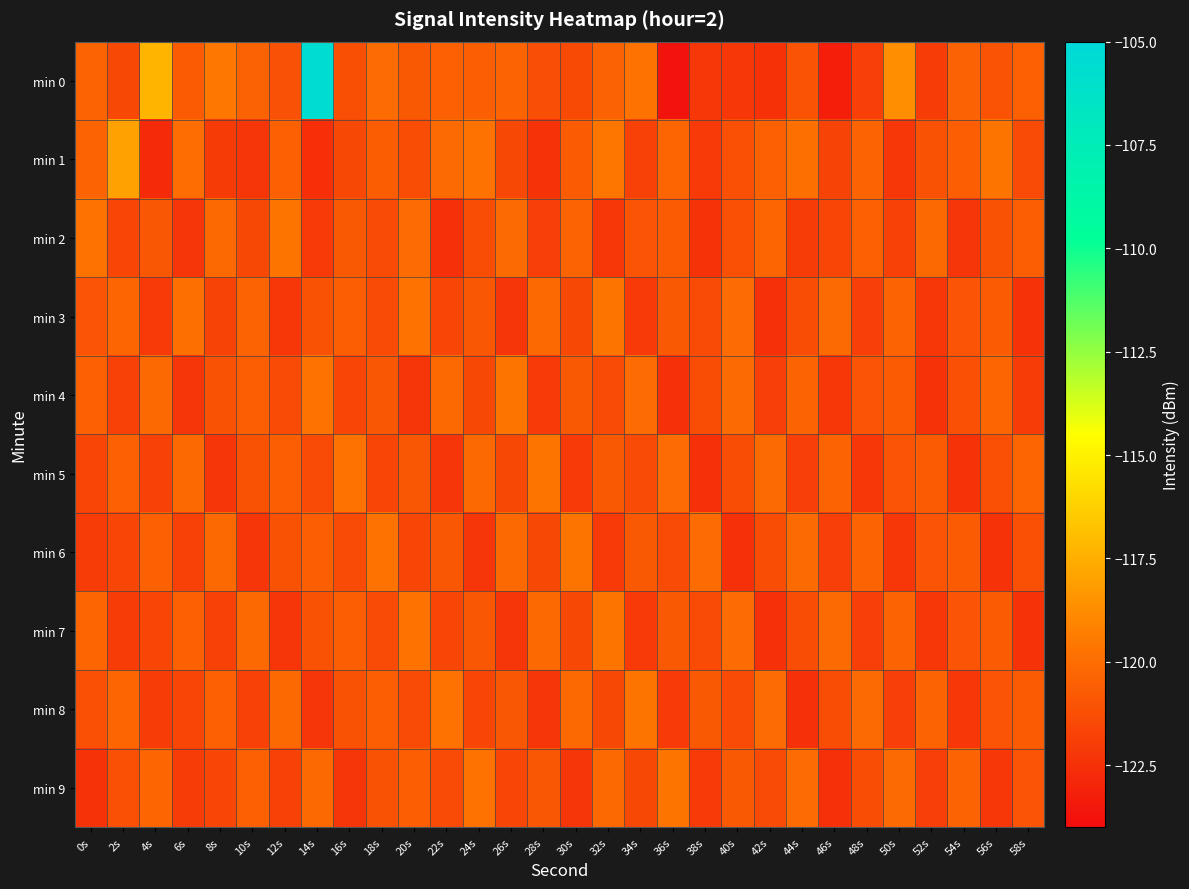

Reading left to right, what are all the values shown in this chart?

min 0: 0s=-120.4	2s=-121.5	4s=-117.3	6s=-120.7	8s=-119.6	10s=-120.4	12s=-121.1	14s=-105.6	16s=-121.2	18s=-120.0	20s=-120.8	22s=-120.5	24s=-120.6	26s=-120.4	28s=-121.3	30s=-121.4	32s=-120.5	34s=-119.8	36s=-123.7	38s=-122.2	40s=-122.2	42s=-122.5	44s=-121.1	46s=-123.3	48s=-121.9	50s=-118.6	52s=-122.0	54s=-120.5	56s=-121.0	58s=-120.5
min 1: 0s=-120.4	2s=-118.0	4s=-122.8	6s=-120.0	8s=-122.1	10s=-122.3	12s=-120.5	14s=-122.5	16s=-121.5	18s=-120.6	20s=-121.3	22s=-120.1	24s=-119.8	26s=-121.5	28s=-122.4	30s=-120.7	32s=-119.6	34s=-121.8	36s=-120.3	38s=-122.1	40s=-121.2	42s=-120.5	44s=-119.9	46s=-121.7	48s=-120.4	50s=-122.2	52s=-121.1	54s=-120.6	56s=-119.7	58s=-121.4
min 2: 0s=-119.8	2s=-121.6	4s=-120.9	6s=-122.3	8s=-120.2	10s=-121.5	12s=-119.7	14s=-122.1	16s=-120.8	18s=-121.4	20s=-120.0	22s=-122.5	24s=-121.3	26s=-120.1	28s=-121.9	30s=-120.4	32s=-122.2	34s=-121.0	36s=-120.7	38s=-122.4	40s=-121.2	42s=-120.3	44s=-122.0	46s=-121.6	48s=-120.5	50s=-121.8	52s=-120.2	54s=-122.3	56s=-121.1	58s=-120.6
min 3: 0s=-121.0	2s=-120.3	4s=-122.1	6s=-119.9	8s=-121.7	10s=-120.4	12s=-122.2	14s=-121.1	16s=-120.6	18s=-121.4	20s=-119.8	22s=-121.6	24s=-120.9	26s=-122.3	28s=-120.2	30s=-121.5	32s=-119.7	34s=-122.1	36s=-120.8	38s=-121.4	40s=-120.0	42s=-122.5	44s=-121.3	46s=-120.1	48s=-121.9	50s=-120.4	52s=-122.2	54s=-121.0	56s=-120.7	58s=-122.4
min 4: 0s=-120.5	2s=-121.8	4s=-120.2	6s=-122.3	8s=-121.1	10s=-120.6	12s=-121.4	14s=-119.8	16s=-121.6	18s=-120.9	20s=-122.3	22s=-120.2	24s=-121.5	26s=-119.7	28s=-122.1	30s=-120.8	32s=-121.4	34s=-120.0	36s=-122.5	38s=-121.3	40s=-120.1	42s=-121.9	44s=-120.4	46s=-122.2	48s=-121.0	50s=-120.7	52s=-122.4	54s=-121.2	56s=-120.3	58s=-122.0
min 5: 0s=-121.6	2s=-120.5	4s=-121.8	6s=-120.2	8s=-122.3	10s=-121.1	12s=-120.6	14s=-121.4	16s=-119.8	18s=-121.6	20s=-120.9	22s=-122.3	24s=-120.2	26s=-121.5	28s=-119.7	30s=-122.1	32s=-120.8	34s=-121.4	36s=-120.0	38s=-122.5	40s=-121.3	42s=-120.1	44s=-121.9	46s=-120.4	48s=-122.2	50s=-121.0	52s=-120.7	54s=-122.4	56s=-121.2	58s=-120.3
min 6: 0s=-122.0	2s=-121.6	4s=-120.5	6s=-121.8	8s=-120.2	10s=-122.3	12s=-121.1	14s=-120.6	16s=-121.4	18s=-119.8	20s=-121.6	22s=-120.9	24s=-122.3	26s=-120.2	28s=-121.5	30s=-119.7	32s=-122.1	34s=-120.8	36s=-121.4	38s=-120.0	40s=-122.5	42s=-121.3	44s=-120.1	46s=-121.9	48s=-120.4	50s=-122.2	52s=-121.0	54s=-120.7	56s=-122.4	58s=-121.2
min 7: 0s=-120.3	2s=-122.0	4s=-121.6	6s=-120.5	8s=-121.8	10s=-120.2	12s=-122.3	14s=-121.1	16s=-120.6	18s=-121.4	20s=-119.8	22s=-121.6	24s=-120.9	26s=-122.3	28s=-120.2	30s=-121.5	32s=-119.7	34s=-122.1	36s=-120.8	38s=-121.4	40s=-120.0	42s=-122.5	44s=-121.3	46s=-120.1	48s=-121.9	50s=-120.4	52s=-122.2	54s=-121.0	56s=-120.7	58s=-122.4
min 8: 0s=-121.2	2s=-120.3	4s=-122.0	6s=-121.6	8s=-120.5	10s=-121.8	12s=-120.2	14s=-122.3	16s=-121.1	18s=-120.6	20s=-121.4	22s=-119.8	24s=-121.6	26s=-120.9	28s=-122.3	30s=-120.2	32s=-121.5	34s=-119.7	36s=-122.1	38s=-120.8	40s=-121.4	42s=-120.0	44s=-122.5	46s=-121.3	48s=-120.1	50s=-121.9	52s=-120.4	54s=-122.2	56s=-121.0	58s=-120.7
min 9: 0s=-122.4	2s=-121.2	4s=-120.3	6s=-122.0	8s=-121.6	10s=-120.5	12s=-121.8	14s=-120.2	16s=-122.3	18s=-121.1	20s=-120.6	22s=-121.4	24s=-119.8	26s=-121.6	28s=-120.9	30s=-122.3	32s=-120.2	34s=-121.5	36s=-119.7	38s=-122.1	40s=-120.8	42s=-121.4	44s=-120.0	46s=-122.5	48s=-121.3	50s=-120.1	52s=-121.9	54s=-120.4	56s=-122.2	58s=-121.0